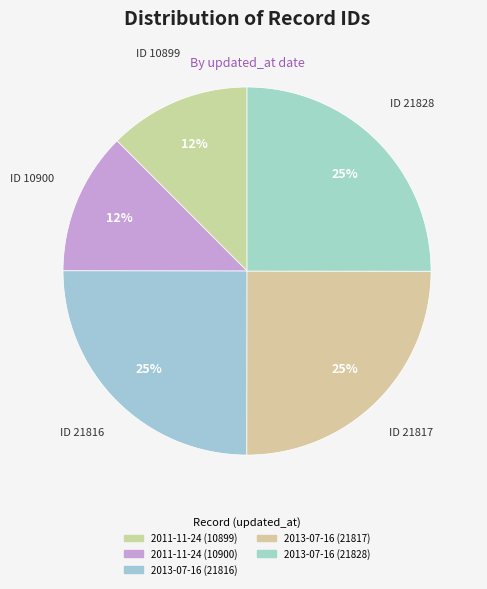

What percentage is NOT represented by 2013-07-16 (21816)?

75.0%